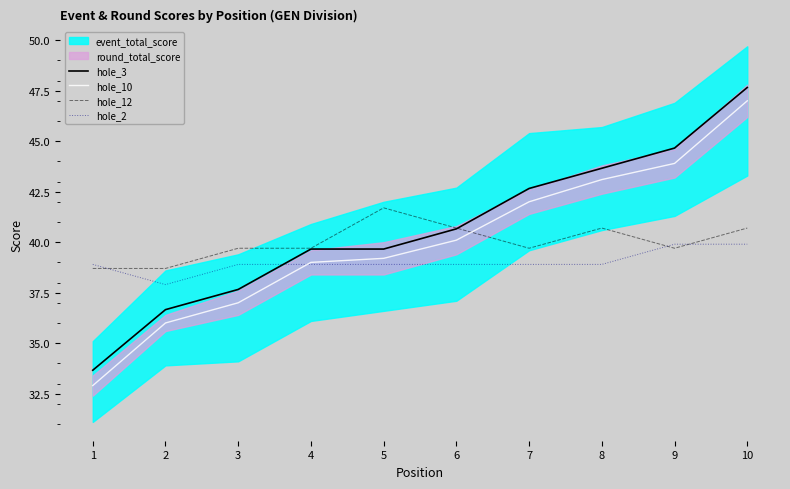

True or false: hole_10 has more than 2 points higher than both neighbors.

False